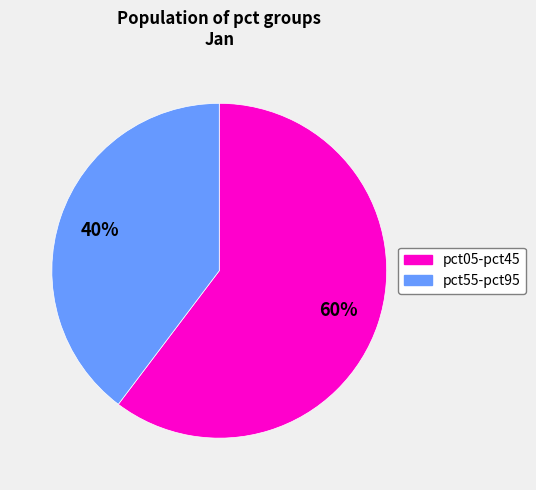

To the nearest percent, what is the average slice percentage?

50%